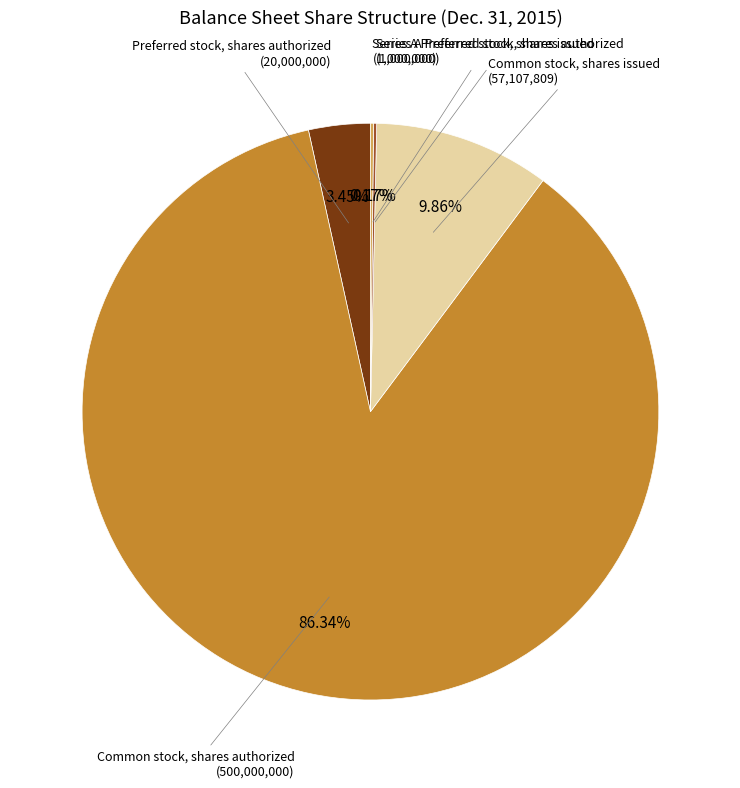

Which slice is the largest?

Common stock, shares authorized